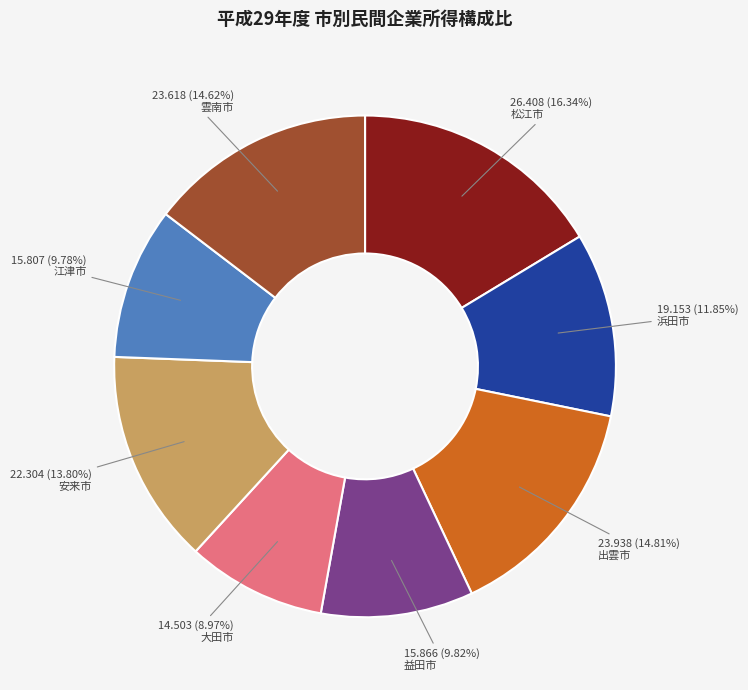

Do 大田市 and 江津市 together represent more than half of the pie?

No